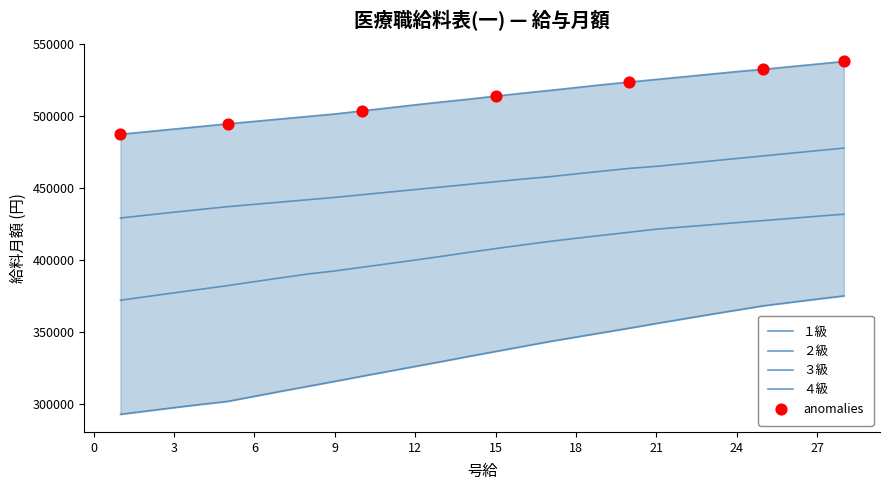

Which series has the largest total across all categories?

４級